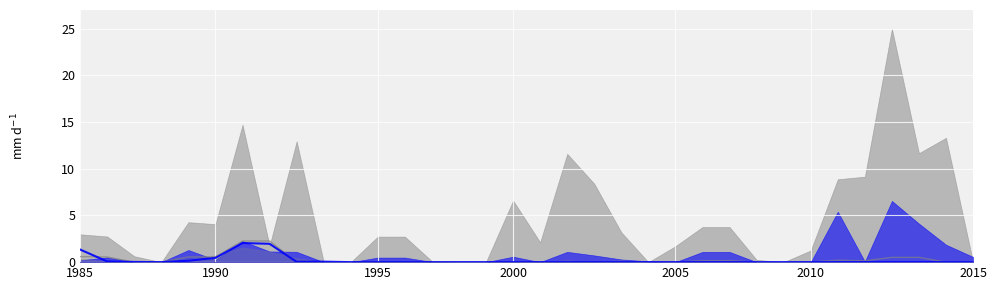

At which label is 大館市 closest to 1?

1985